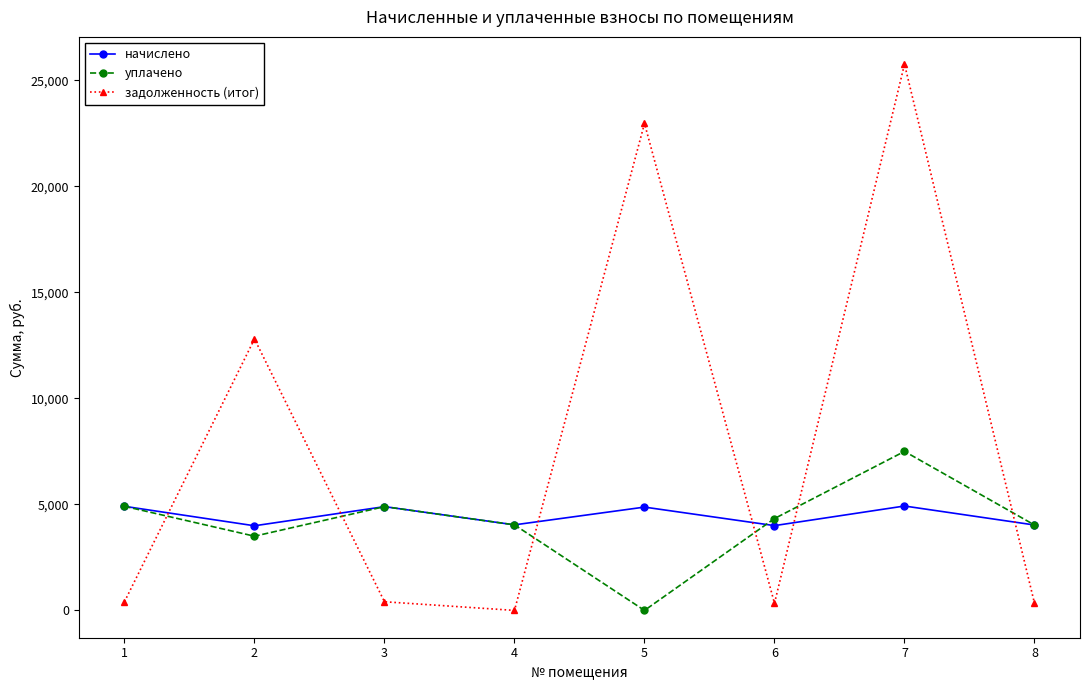

At which category does начислено reach its first local peak?

3